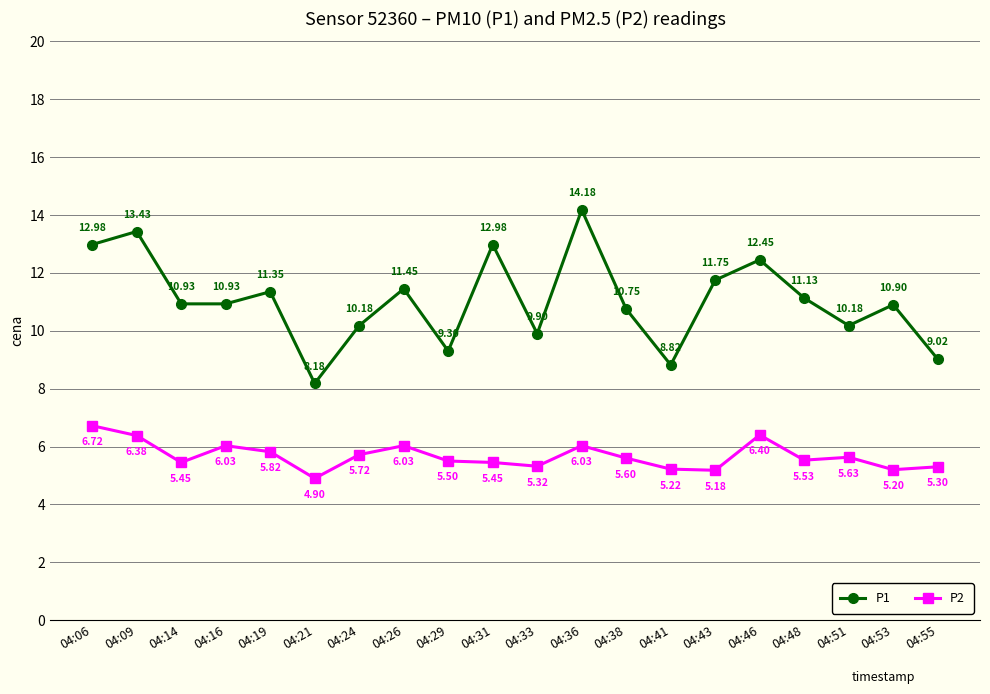

How many values in the P2 series are below 5?

1